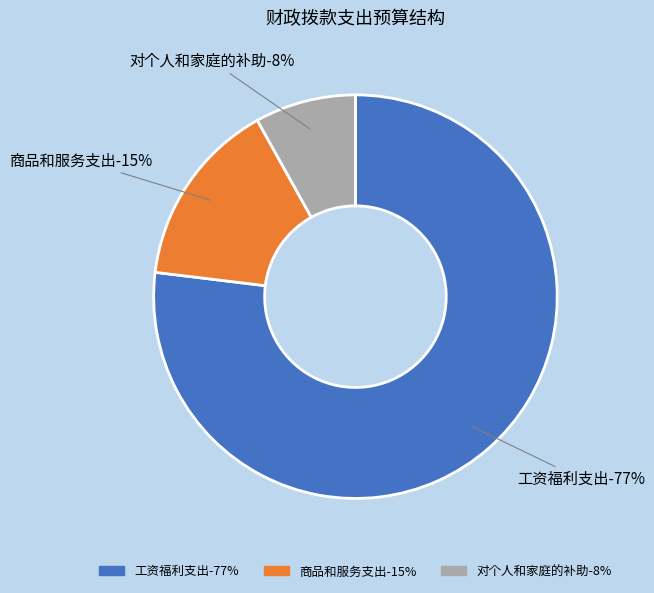

Which category has the smallest portion of the pie?

对个人和家庭的补助